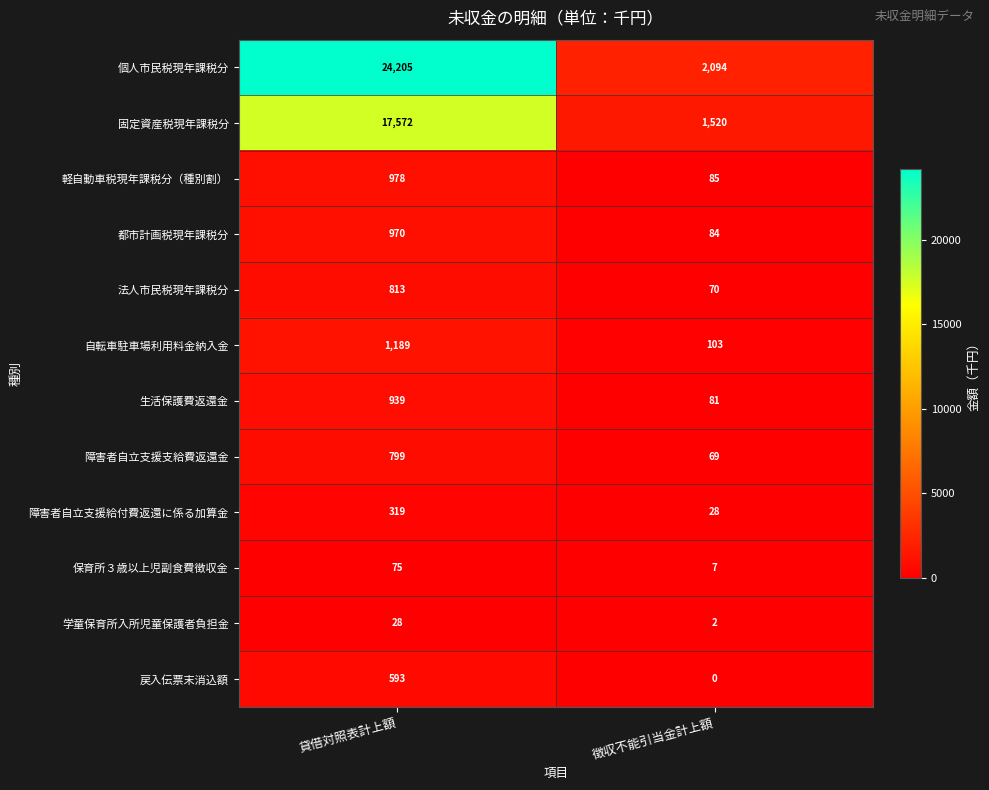

At 貸借対照表計上額, list the series in order from smallest to largest.

学童保育所入所児童保護者負担金, 保育所３歳以上児副食費徴収金, 障害者自立支援給付費返還に係る加算金, 戻入伝票末消込額, 障害者自立支援支給費返還金, 法人市民税現年課税分, 生活保護費返還金, 都市計画税現年課税分, 軽自動車税現年課税分（種別割）, 自転車駐車場利用料金納入金, 固定資産税現年課税分, 個人市民税現年課税分